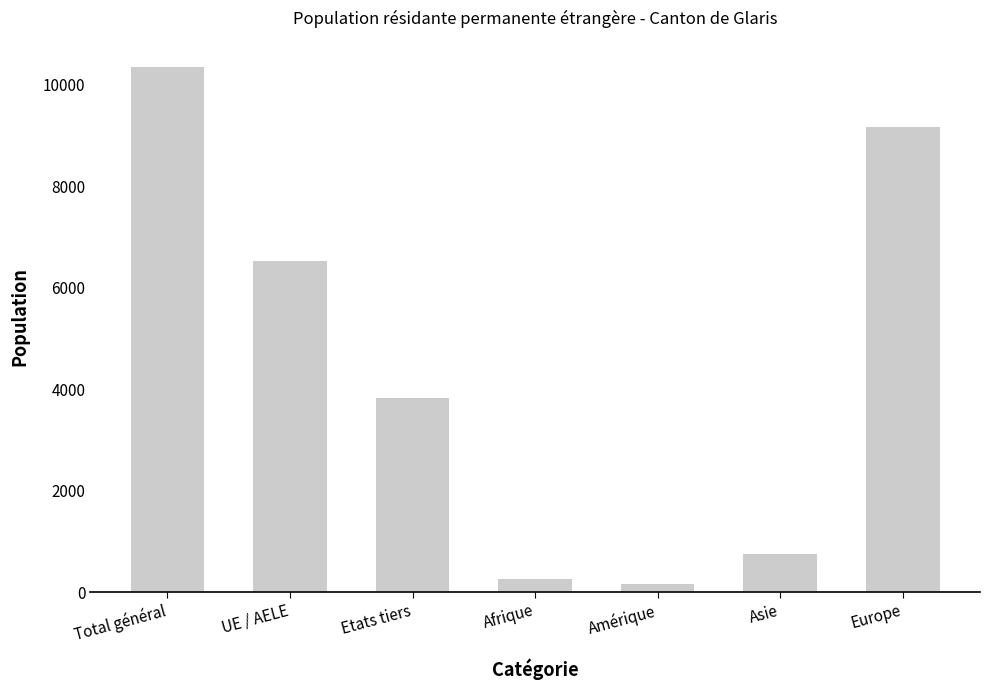

Does the chart contain stacked bars?

No